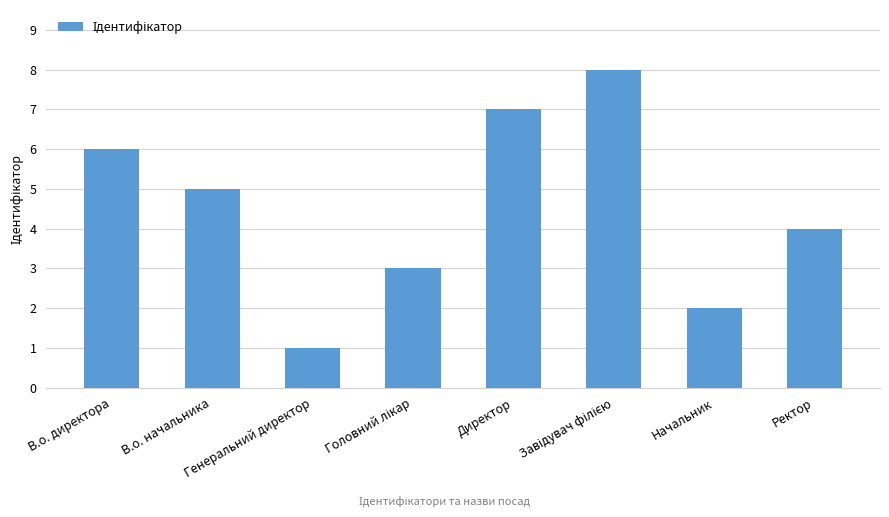

Reading left to right, extract all data points from this chart.

6	5	1	3	7	8	2	4